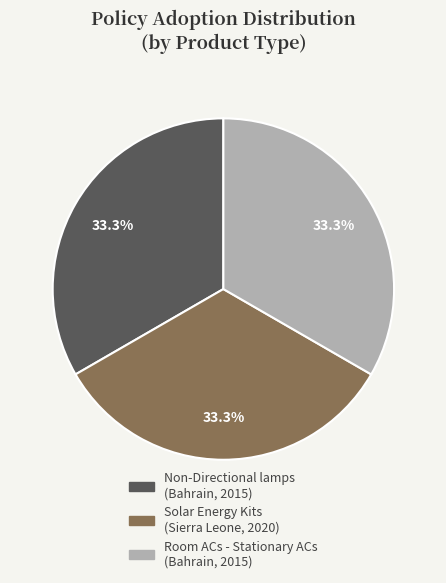

The Solar Energy Kits slice represents 47% of the pie. True or false?

False